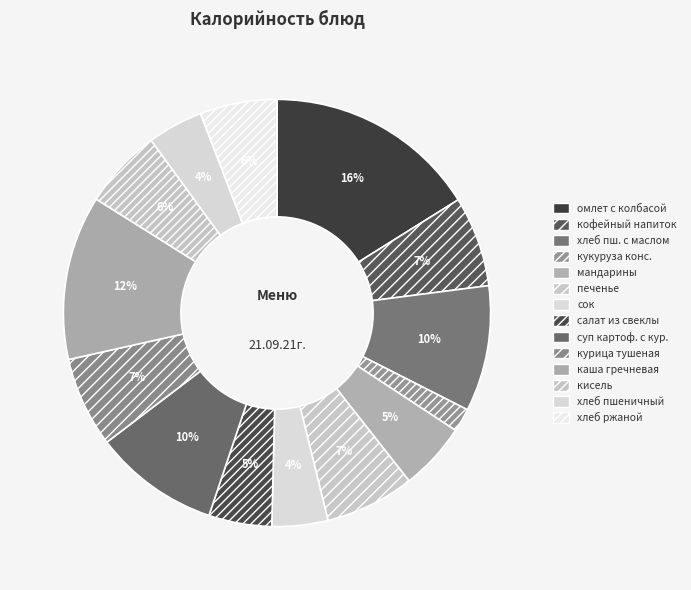

How many slices are in this pie chart?

14